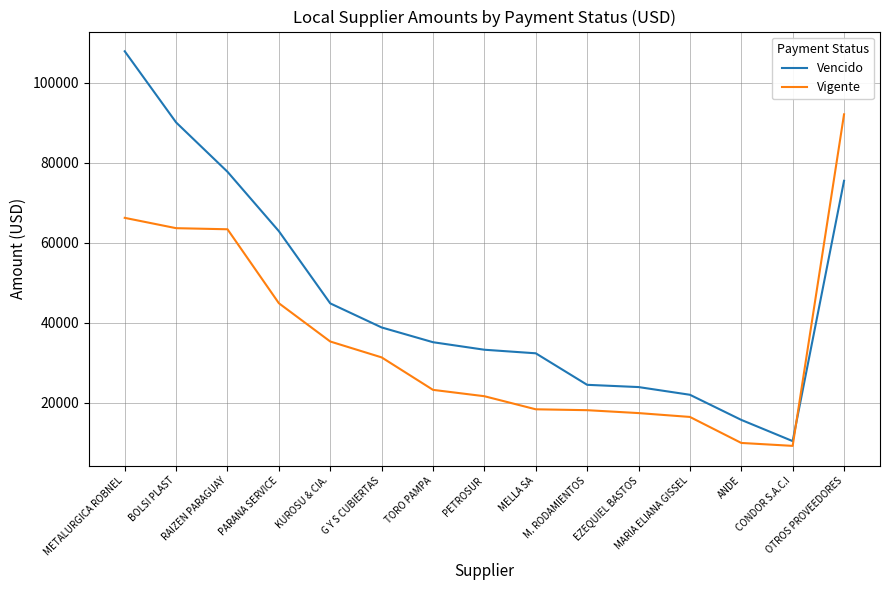

How many lines are shown in the chart?

2